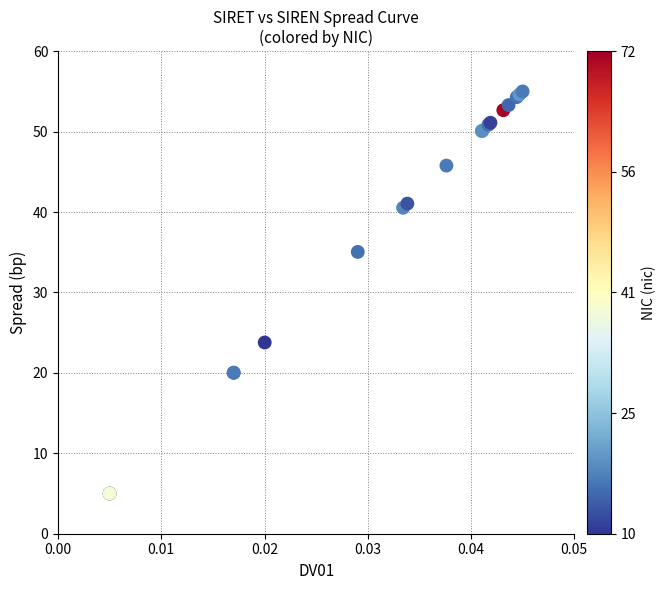

What Y value in the scatter plot is closest to 30?

35.0